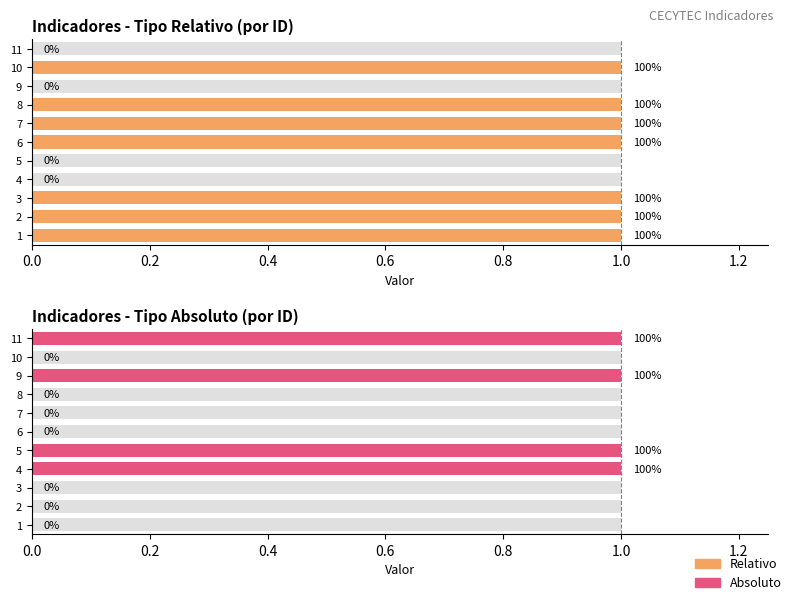

What is the difference between the maximum and minimum values in the Relativo series?

1